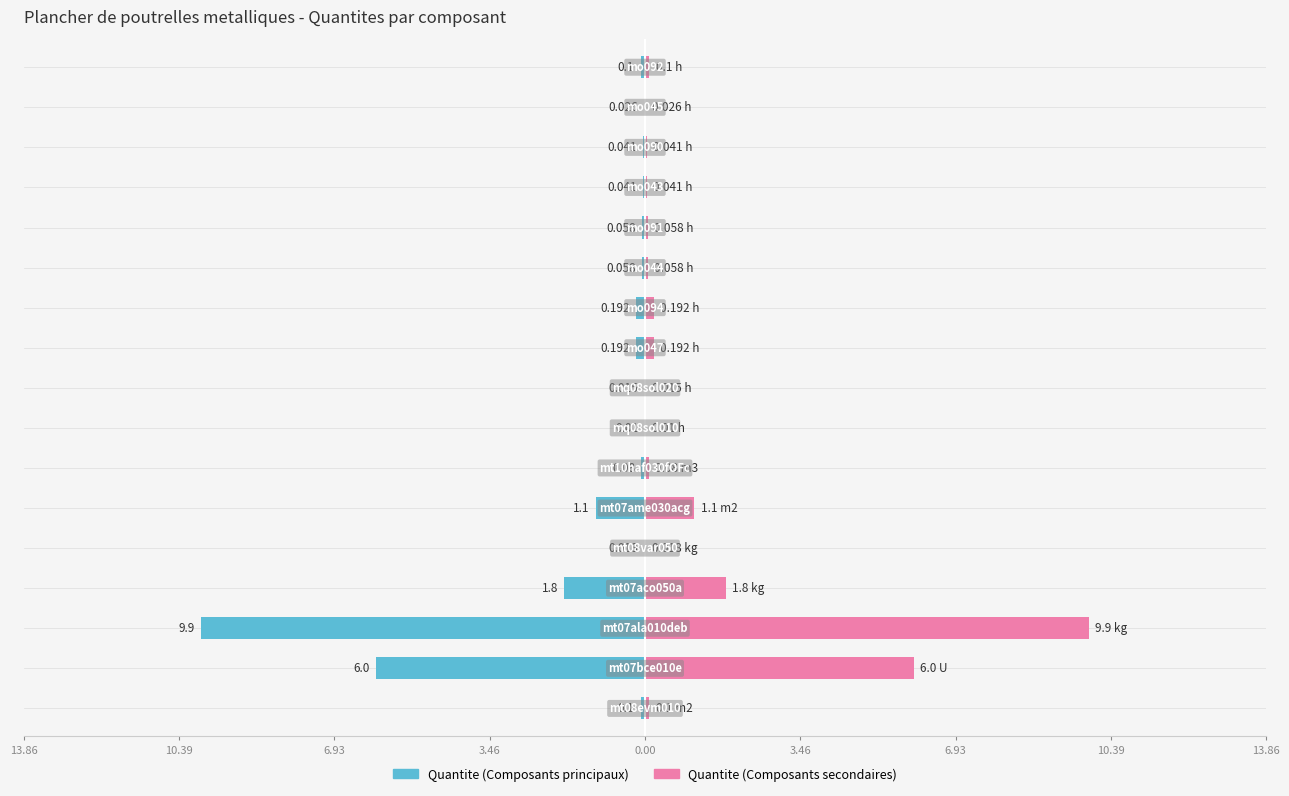

How many bars are there in total?

34